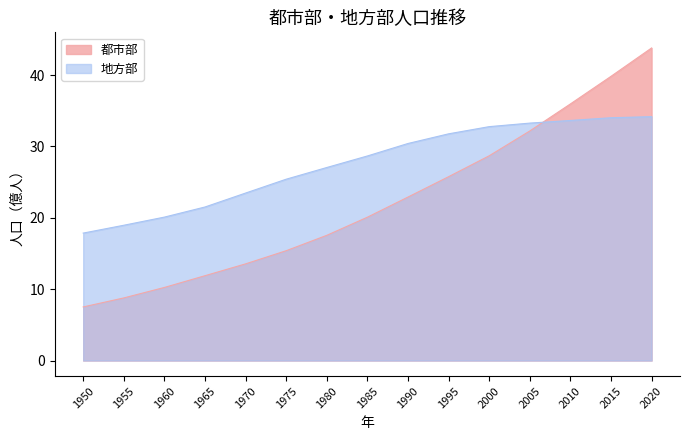

At 1990, list the series in order from smallest to largest.

都市部, 地方部